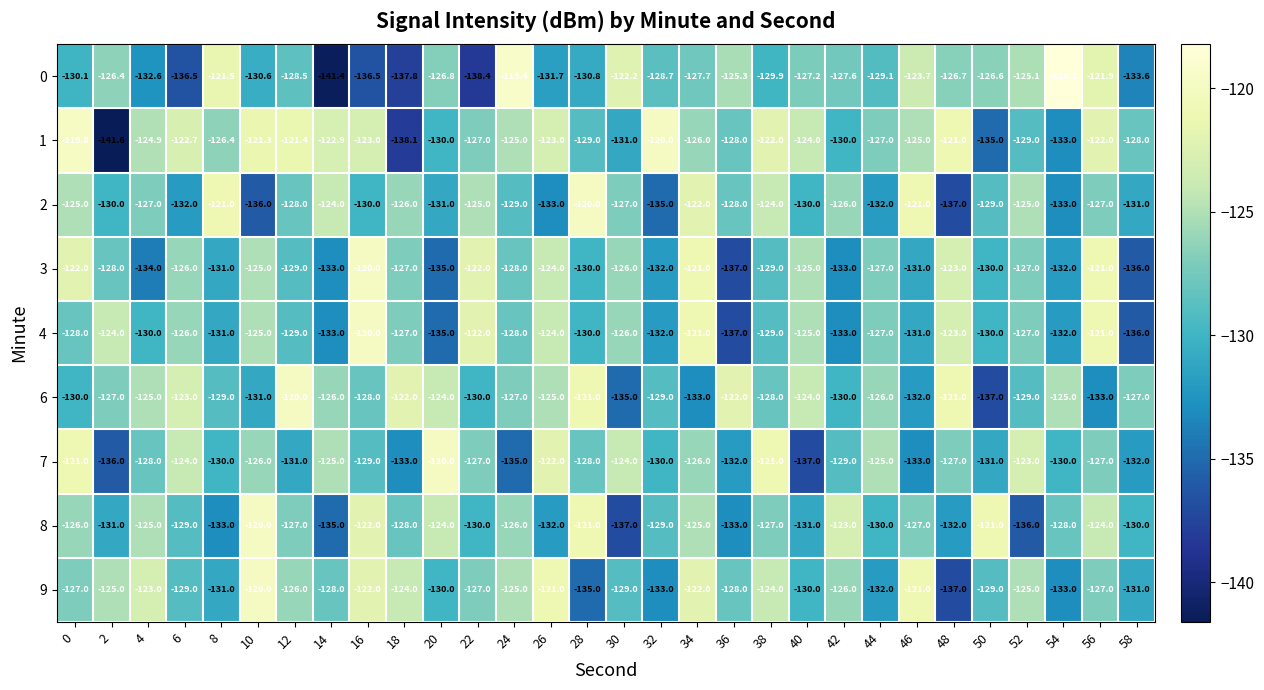

What is the difference between the maximum and minimum values in the 8 series?

17.0